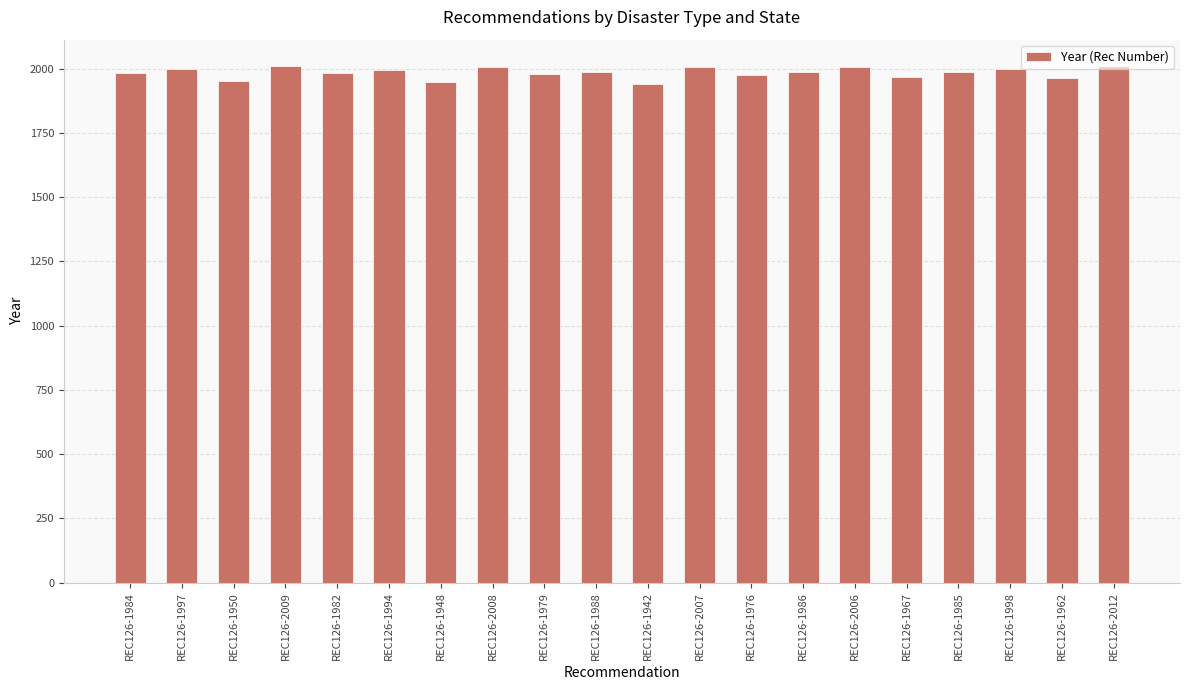

Approximately how many times larger is the value at REC126-1982 compared to REC126-1942?

1.0